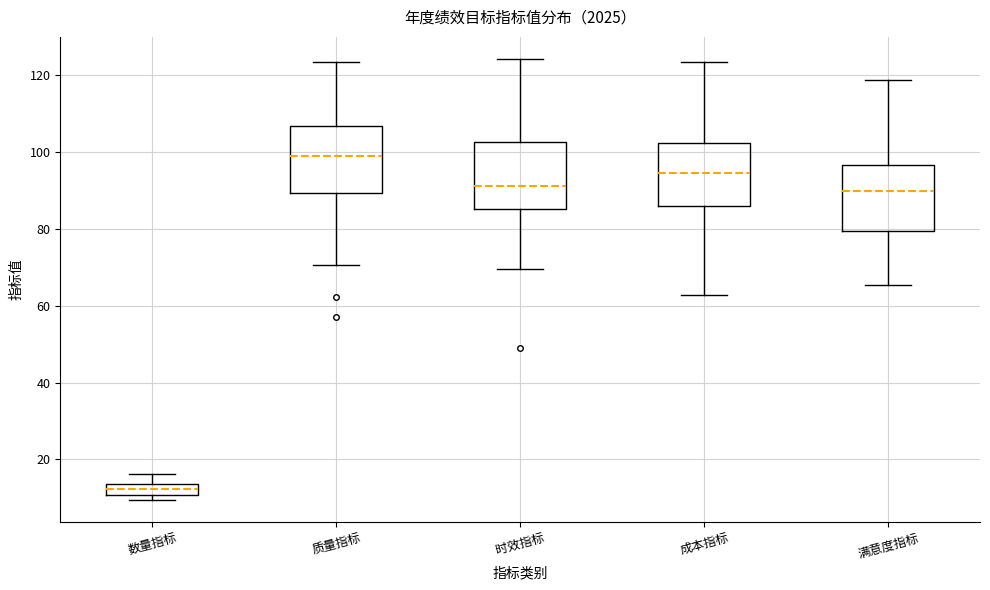

Which box's median line is the highest?

成本指标